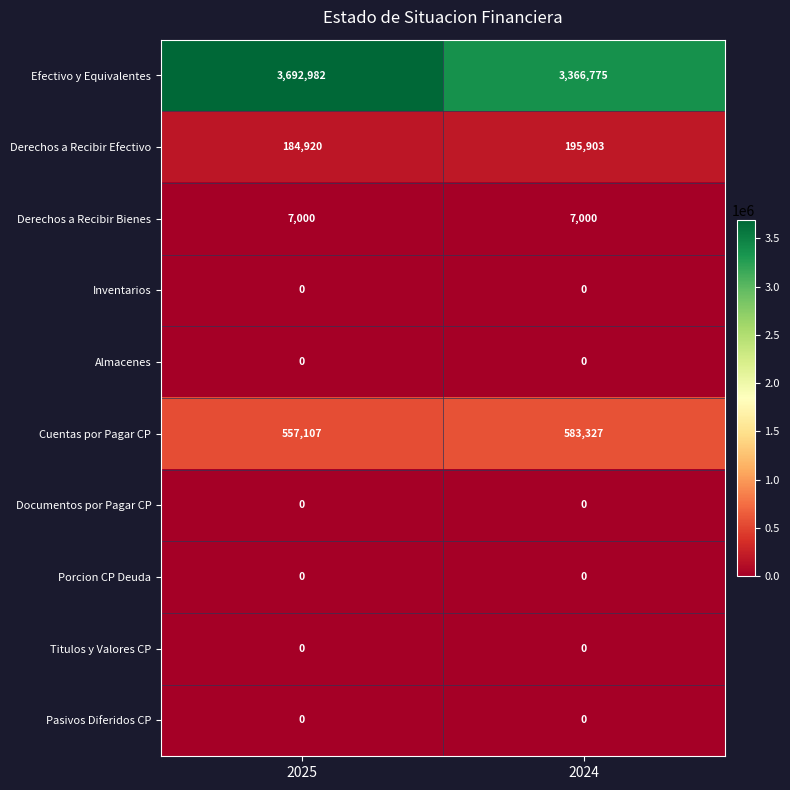

At how many categories does at least one series exceed 2858381?

2